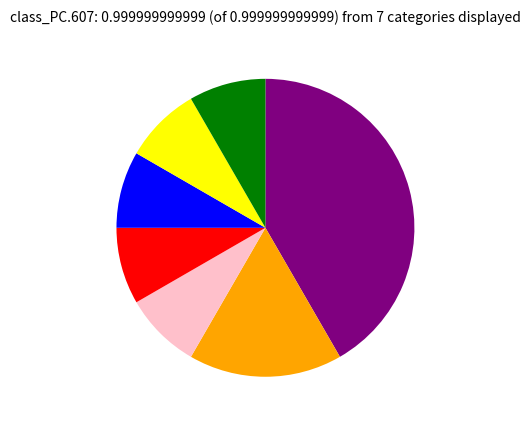

Is there a majority slice in this chart?

No